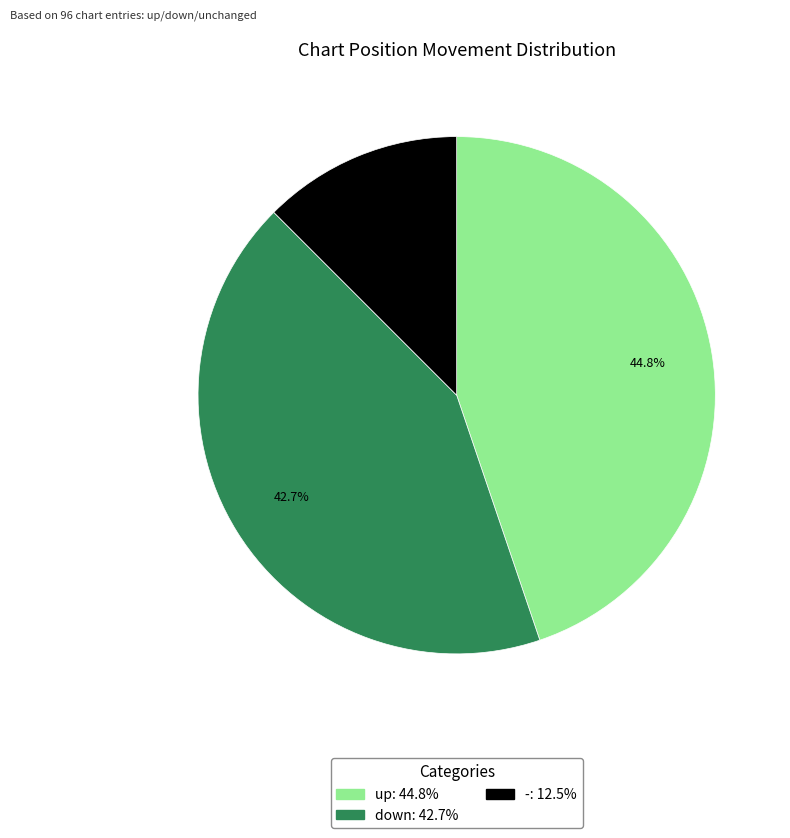

The up slice represents 33% of the pie. True or false?

False